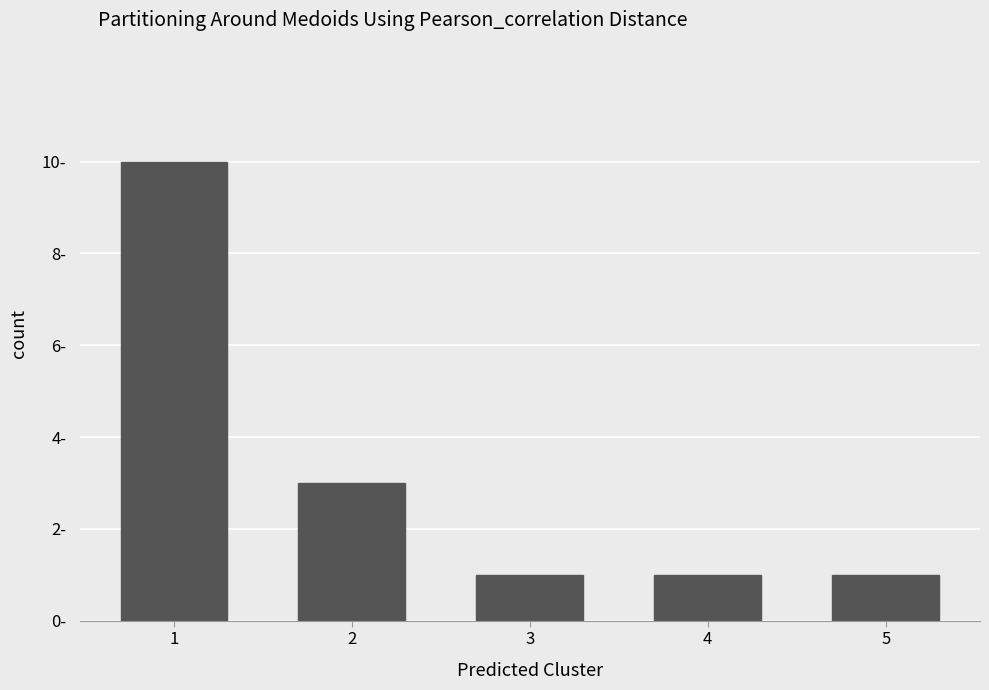

Which category has the highest value across all series?

1